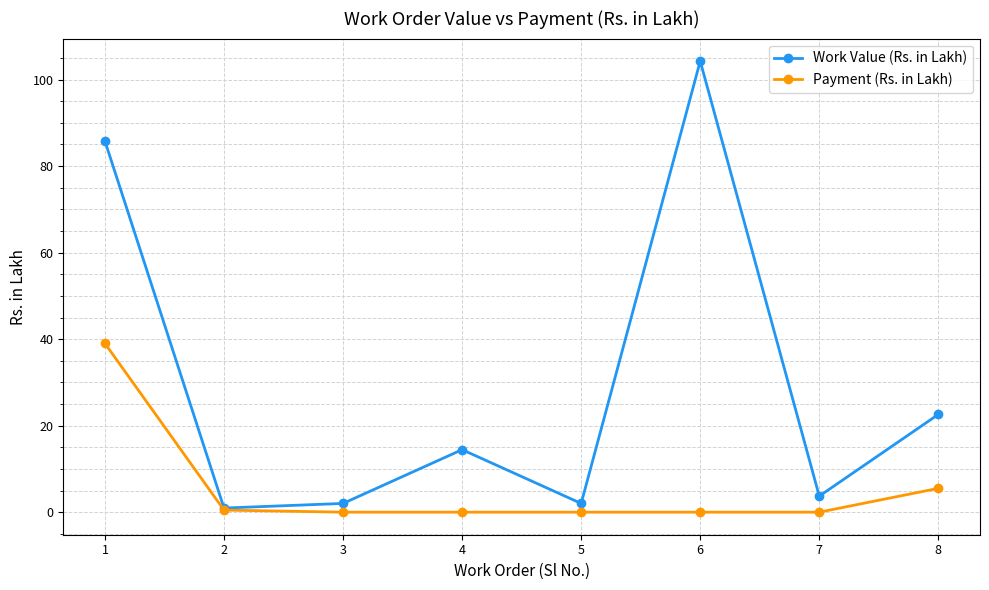

The value of Work Value (Rs. in Lakh) at 8 is 33.1. True or false?

False